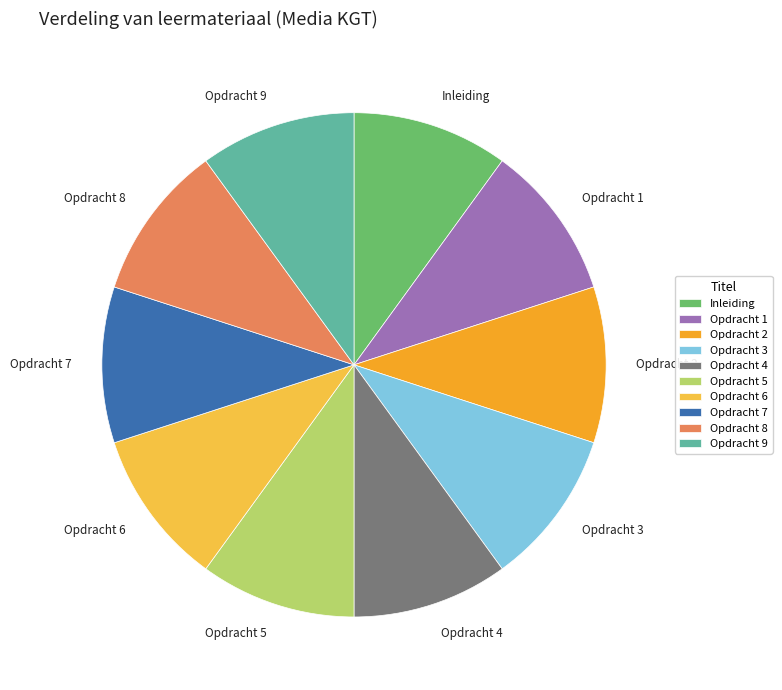

The Opdracht 2 slice represents 21% of the pie. True or false?

False